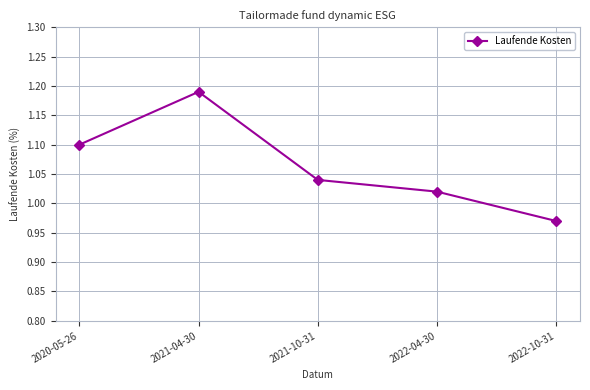

How many lines are shown in the chart?

1